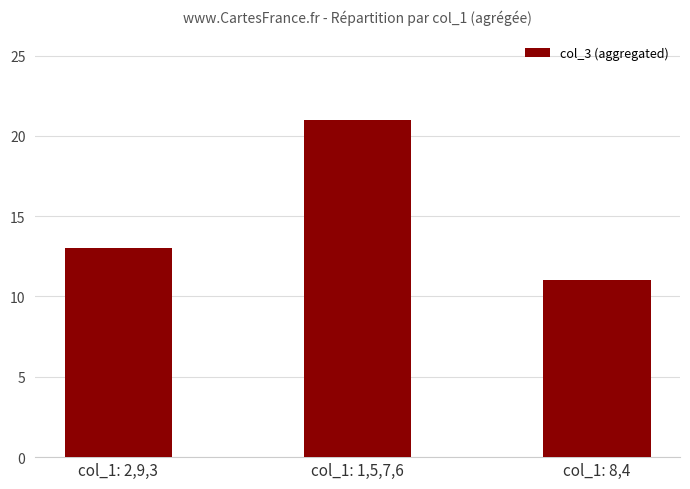

What is the smallest value displayed?

11